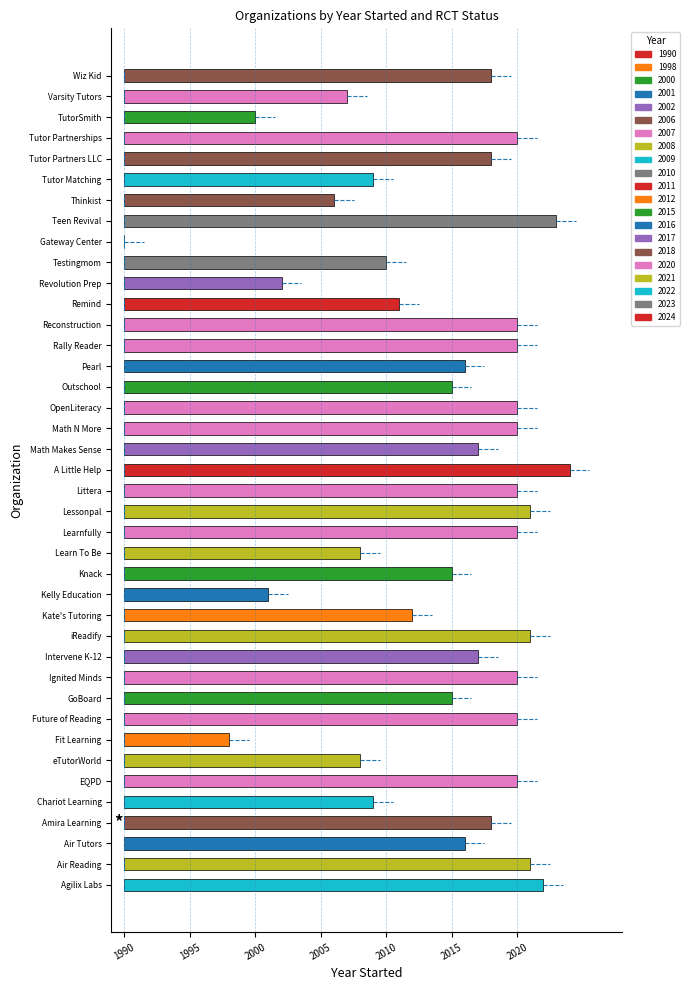

Reading left to right, extract all data points from this chart.

2022	2021	2016	2018	2009	2020	2008	1998	2020	2015	2020	2017	2021	2012	2001	2015	2008	2020	2021	2020	2024	2017	2020	2020	2015	2016	2020	2020	2011	2002	2010	1990	2023	2006	2009	2018	2020	2000	2007	2018